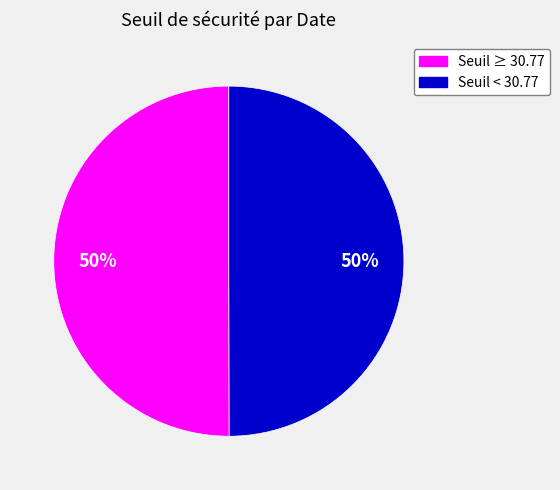

To the nearest percent, what is the average slice percentage?

50%